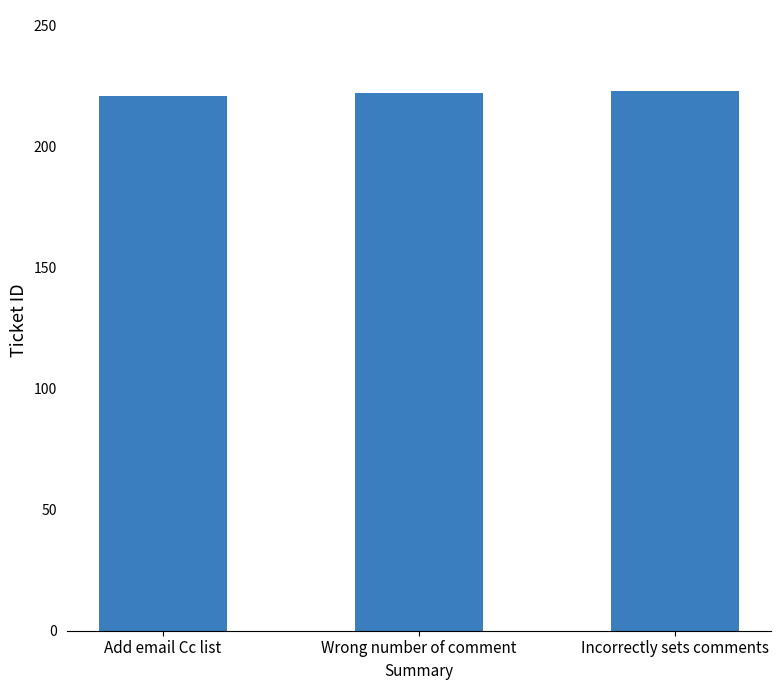

Approximately how many times larger is the value at Incorrectly sets comments compared to Add email Cc list?

1.0